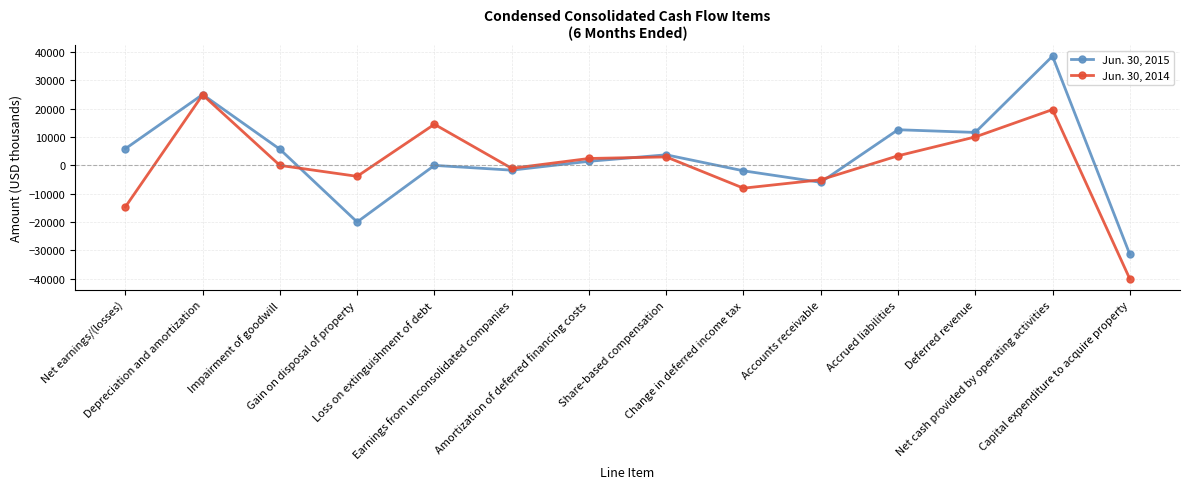

Which series has the largest range (max minus min)?

Jun. 30, 2015